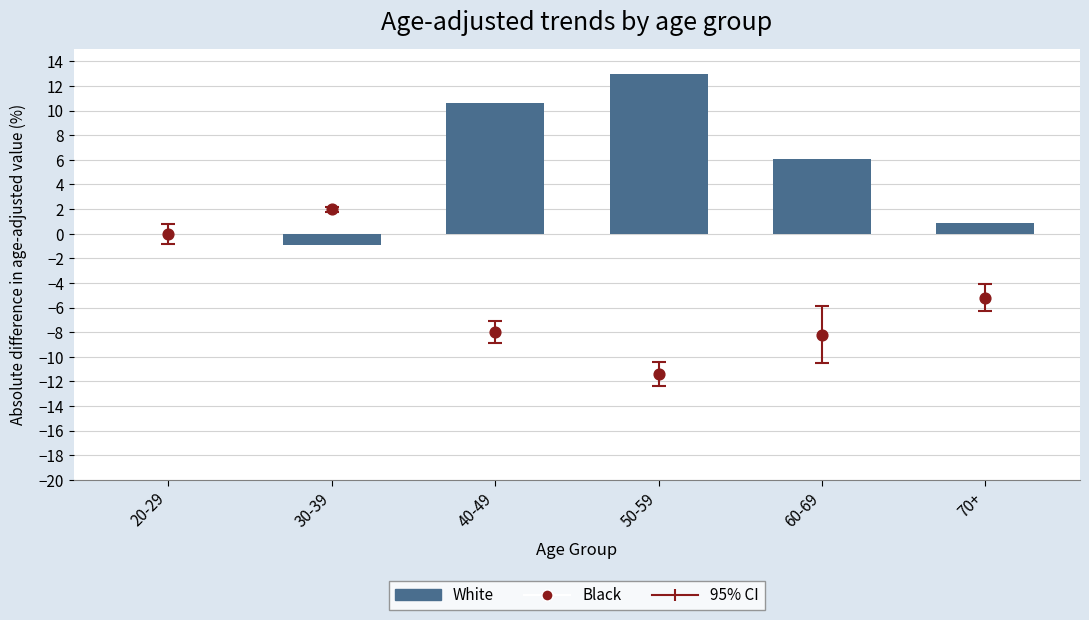

At how many categories does at least one series exceed 6?

3